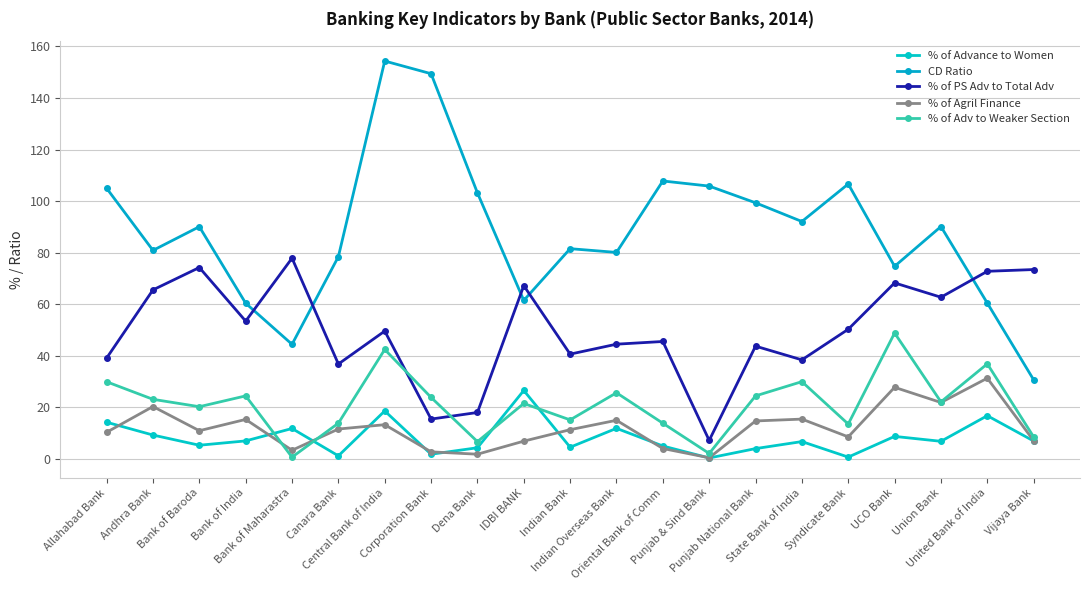

List the series in order of their peak value, lowest first.

% of Advance to Women, % of Agril Finance, % of Adv to Weaker Section, % of PS Adv to Total Adv, CD Ratio